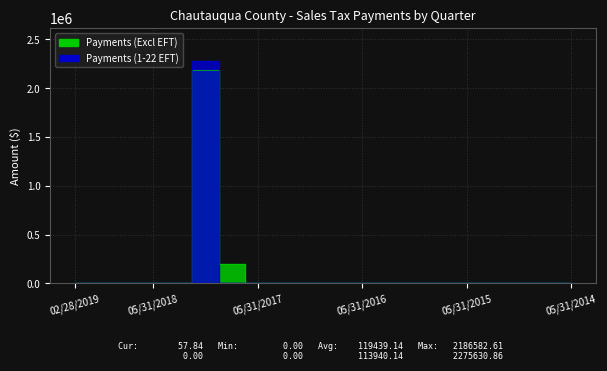

Between 11/30/2018 and 05/31/2017, which series saw the biggest shift?

Payments (Excl EFT)